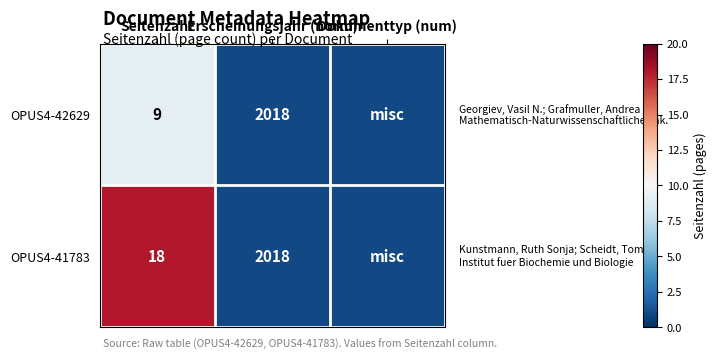

Which series changed the most between Seitenzahl and Erscheinungsjahr (norm)?

OPUS4-42629